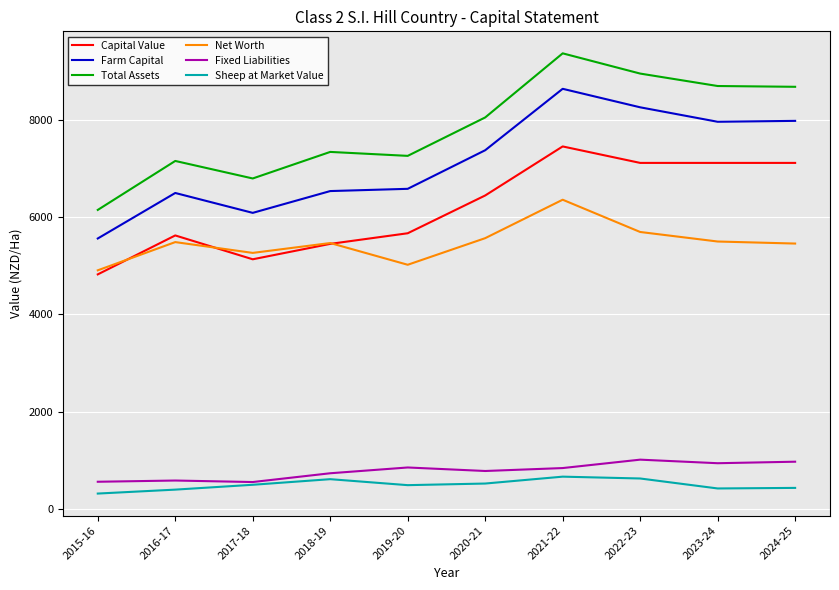

Is the value of Total Assets at 2018-19 greater than the value of Sheep at Market Value at 2018-19?

Yes